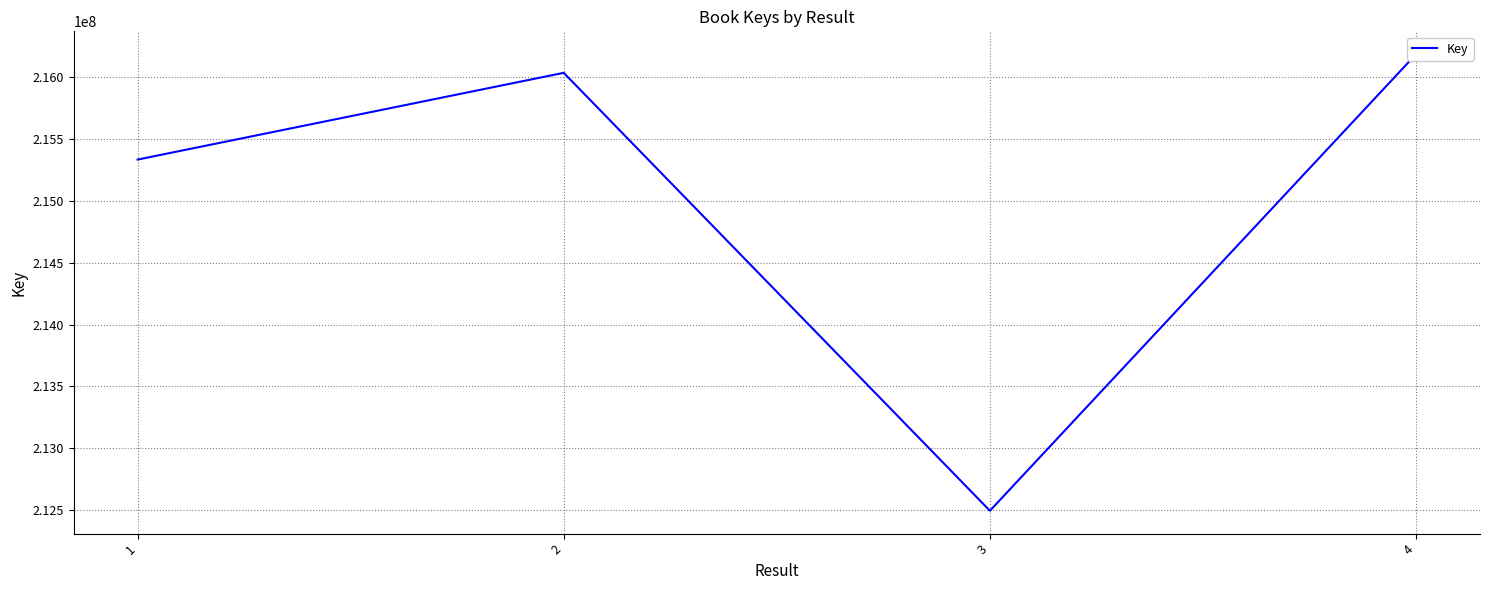

Does the chart display data point markers on the line(s)?

No